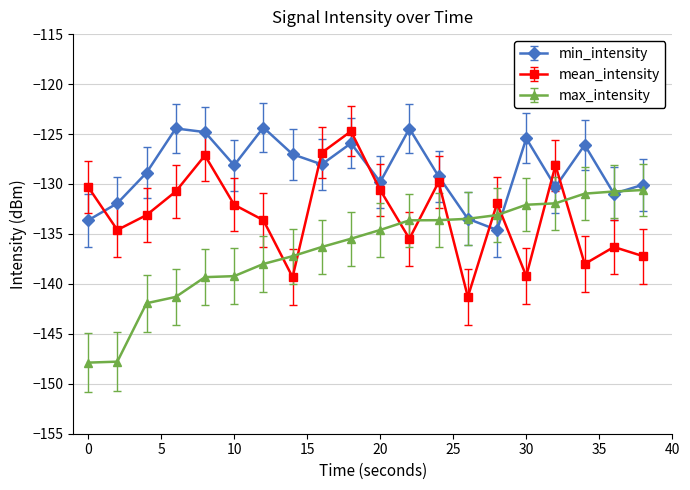

How many lines are shown in the chart?

3